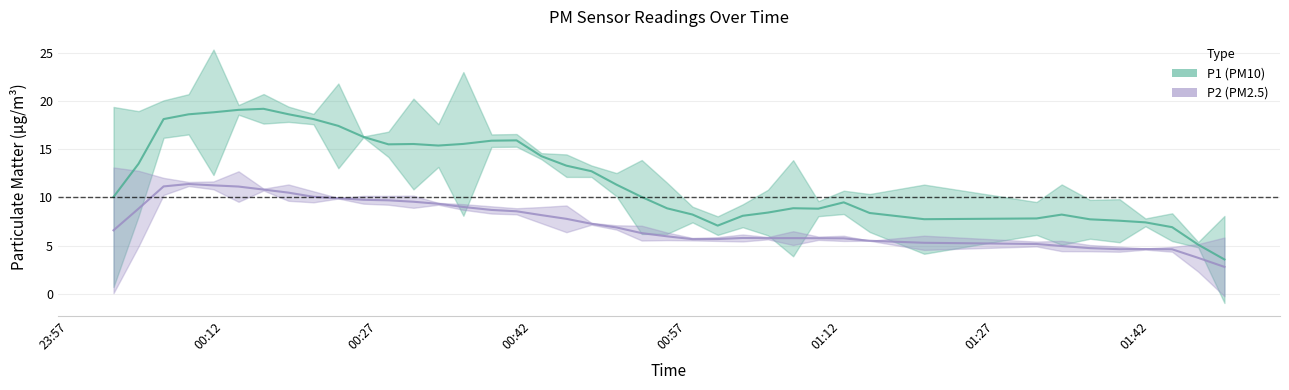

How many lines are shown in the chart?

2